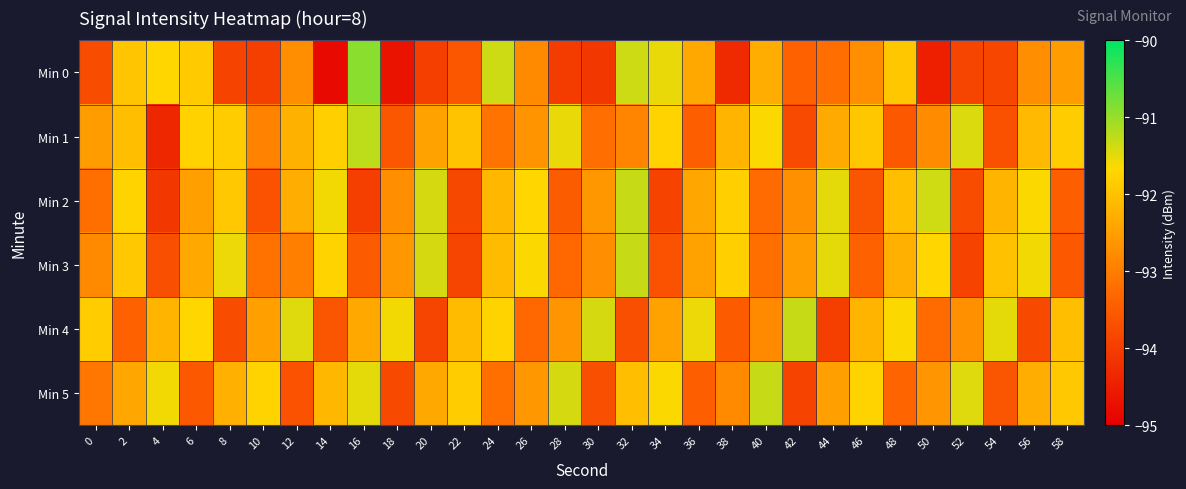

Reading left to right, what are all the values shown in this chart?

Min 0: 0=-93.7	2=-91.9	4=-91.7	6=-91.9	8=-93.9	10=-93.9	12=-92.7	14=-94.8	16=-90.9	18=-94.7	20=-94.0	22=-93.6	24=-91.3	26=-92.8	28=-94.0	30=-94.1	32=-91.3	34=-91.5	36=-92.4	38=-94.3	40=-92.3	42=-93.4	44=-93.2	46=-92.7	48=-91.9	50=-94.5	52=-93.9	54=-93.8	56=-92.7	58=-92.5
Min 1: 0=-92.5	2=-92.0	4=-94.4	6=-91.8	8=-91.8	10=-92.9	12=-92.2	14=-91.8	16=-91.2	18=-93.6	20=-92.5	22=-92.0	24=-93.1	26=-92.7	28=-91.5	30=-93.2	32=-92.9	34=-91.8	36=-93.4	38=-92.2	40=-91.7	42=-93.8	44=-92.3	46=-91.9	48=-93.5	50=-92.8	52=-91.4	54=-93.7	56=-92.1	58=-91.8
Min 2: 0=-93.2	2=-91.8	4=-94.1	6=-92.5	8=-91.9	10=-93.7	12=-92.3	14=-91.6	16=-94.0	18=-92.8	20=-91.4	22=-93.8	24=-92.2	26=-91.7	28=-93.5	30=-92.6	32=-91.3	34=-93.9	36=-92.4	38=-91.8	40=-93.2	42=-92.7	44=-91.5	46=-93.6	48=-92.0	50=-91.3	52=-93.8	54=-92.2	56=-91.7	58=-93.5
Min 3: 0=-92.8	2=-91.9	4=-93.7	6=-92.3	8=-91.5	10=-93.2	12=-93.0	14=-91.8	16=-93.5	18=-92.6	20=-91.4	22=-93.8	24=-92.1	26=-91.7	28=-93.3	30=-92.8	32=-91.3	34=-93.7	36=-92.5	38=-91.8	40=-93.2	42=-92.5	44=-91.5	46=-93.4	48=-92.2	50=-91.7	52=-93.9	54=-92.0	56=-91.6	58=-93.5
Min 4: 0=-91.8	2=-93.4	4=-92.2	6=-91.7	8=-93.8	10=-92.5	12=-91.5	14=-93.6	16=-92.3	18=-91.6	20=-93.8	22=-92.1	24=-91.8	26=-93.3	28=-92.7	30=-91.4	32=-93.7	34=-92.5	36=-91.5	38=-93.5	40=-92.8	42=-91.3	44=-94.0	46=-92.2	48=-91.7	50=-93.2	52=-92.7	54=-91.5	56=-93.8	58=-92.0
Min 5: 0=-93.1	2=-92.4	4=-91.6	6=-93.5	8=-92.2	10=-91.8	12=-93.7	14=-92.2	16=-91.5	18=-93.8	20=-92.3	22=-91.8	24=-93.2	26=-92.6	28=-91.4	30=-93.7	32=-92.0	34=-91.7	36=-93.5	38=-92.8	40=-91.3	42=-93.9	44=-92.5	46=-91.8	48=-93.3	50=-92.7	52=-91.5	54=-93.6	56=-92.3	58=-91.9